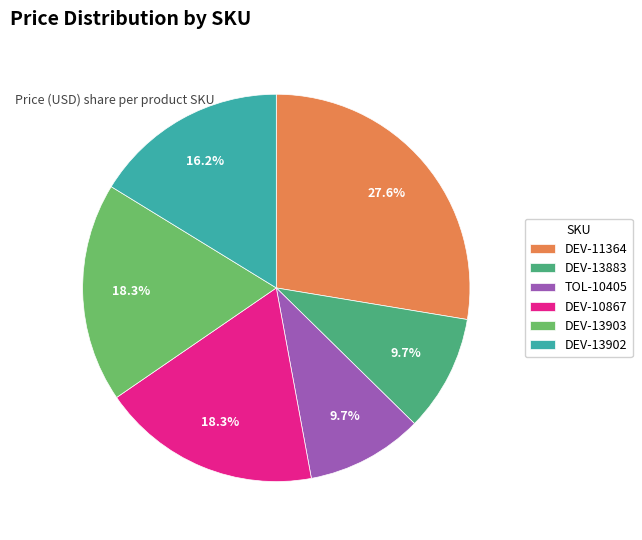

Which slice is the largest?

DEV-11364